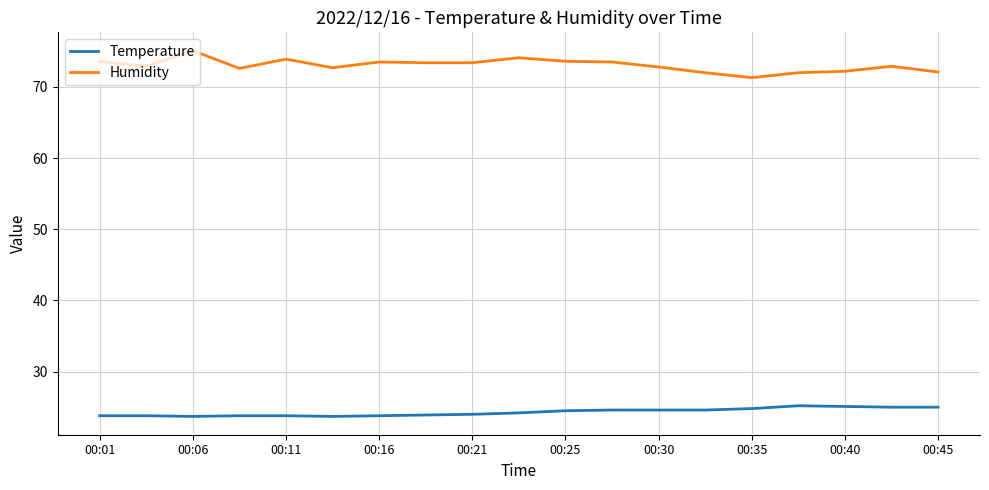

What is the difference between the maximum and minimum values in the Temperature series?

1.5